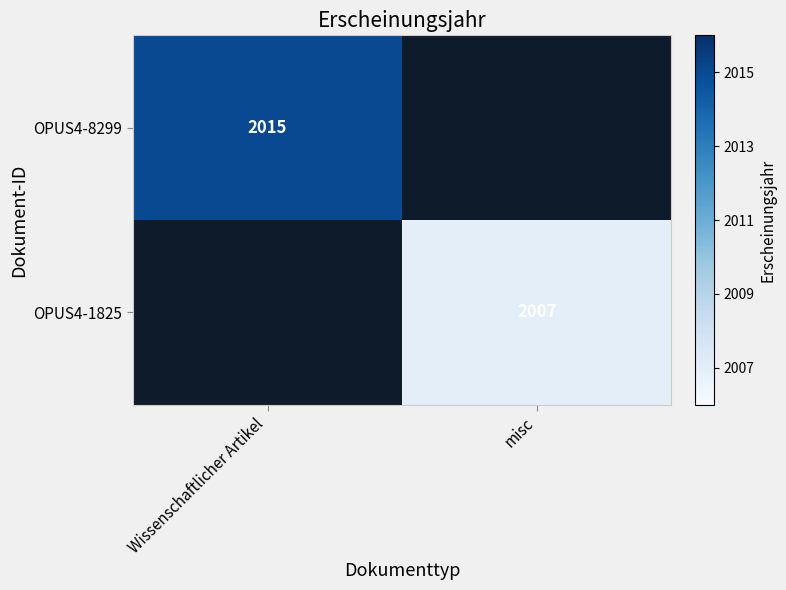

Is it true that OPUS4-1825 equals 3070 at misc?

False